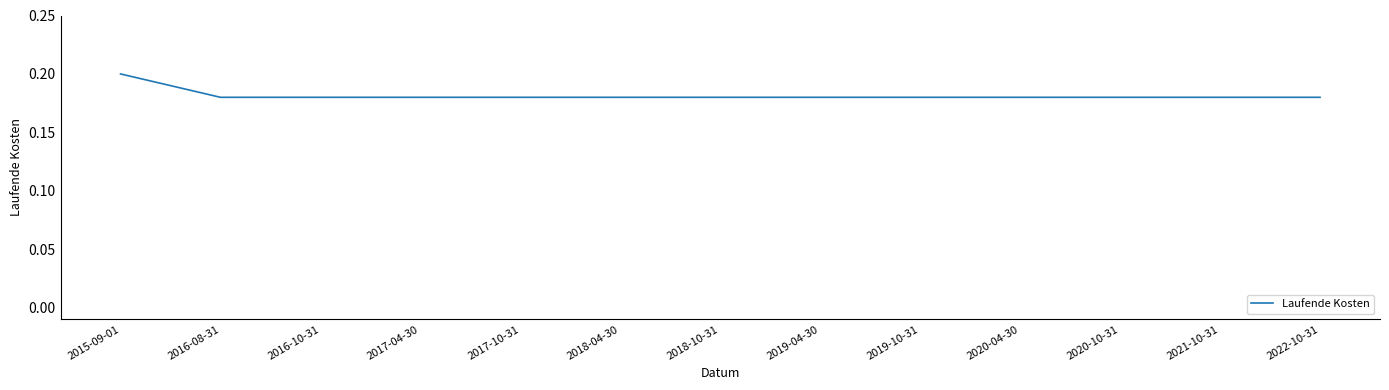

Is it true that the value at 2020-10-31 is 0.1?

False